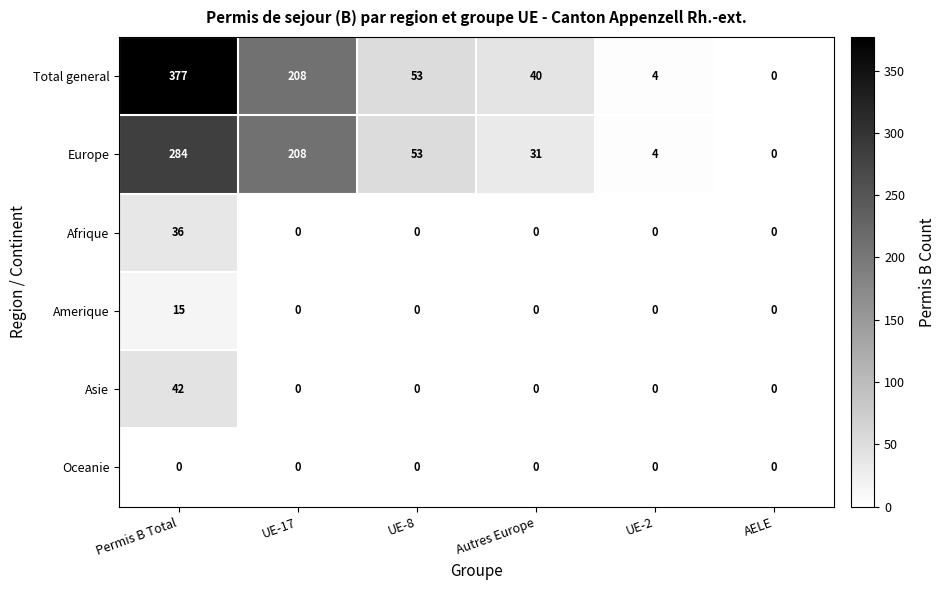

Between Permis B Total and UE-17, which series saw the biggest shift?

Total general